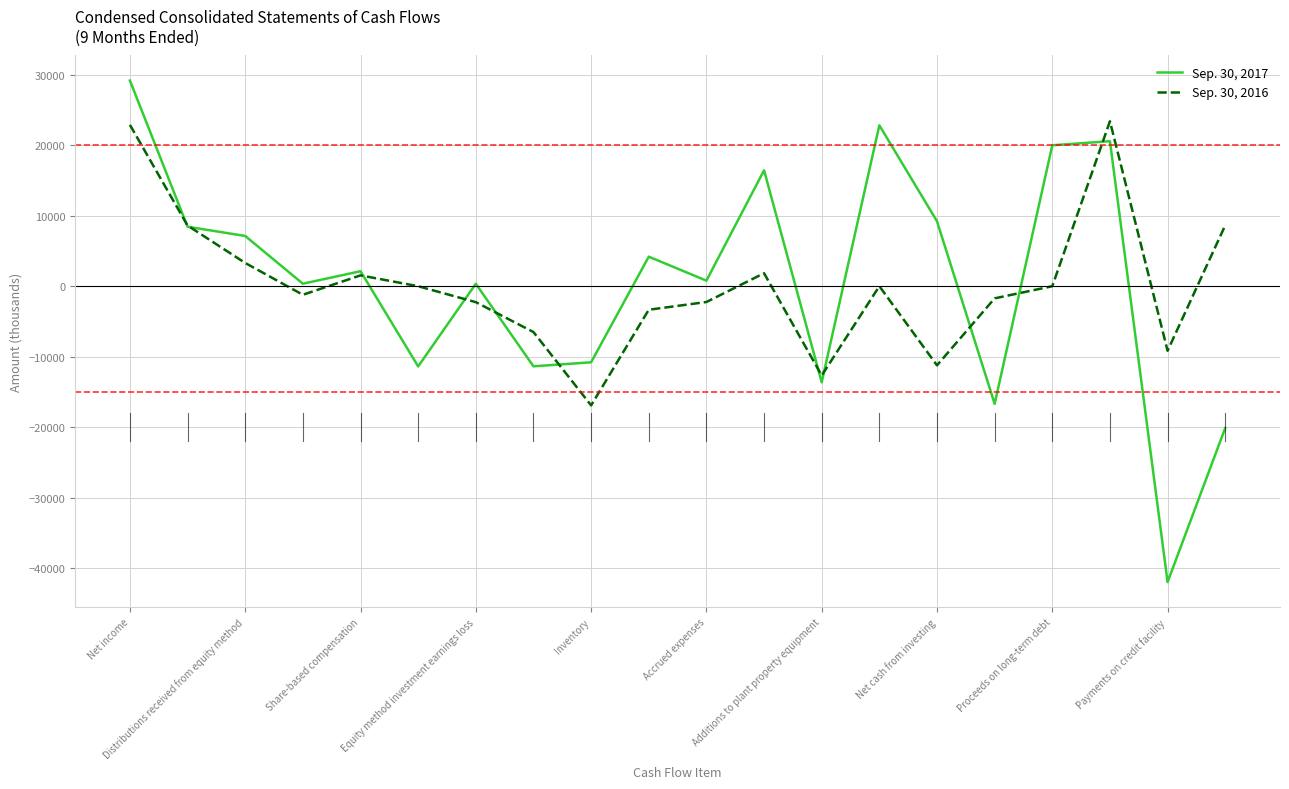

Rank the series by their average value, from highest to lowest.

Sep. 30, 2017, Sep. 30, 2016